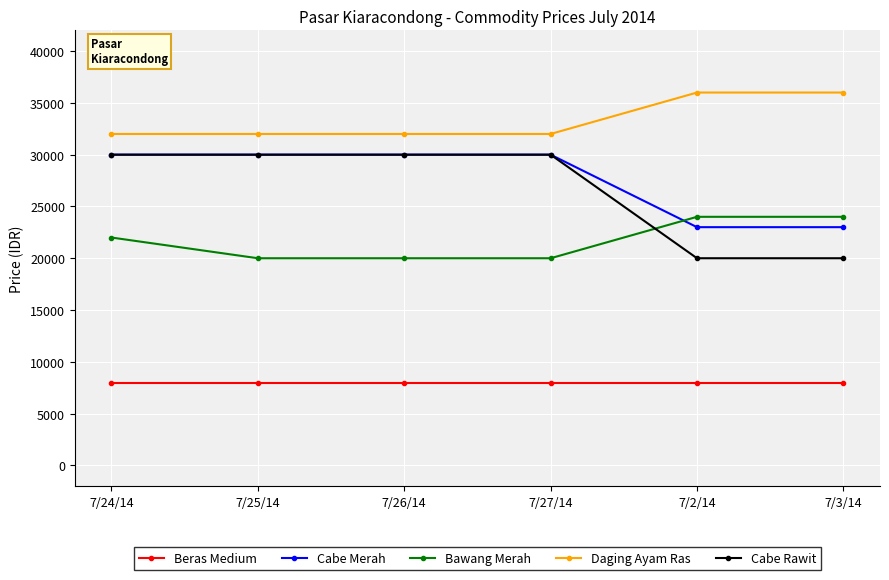

What is the label of the 4th point from the right?

7/26/14